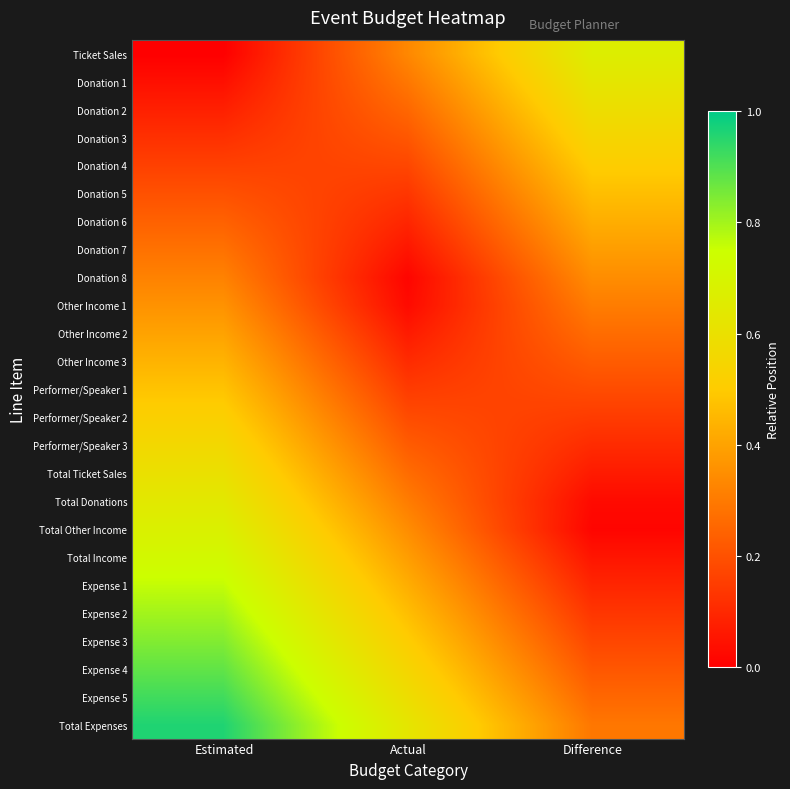

Reading left to right, extract all data points from this chart.

Ticket Sales: Estimated=0.0	Actual=0.3	Difference=0.7
Donation 1: Estimated=0.0	Actual=0.3	Difference=0.6
Donation 2: Estimated=0.1	Actual=0.3	Difference=0.6
Donation 3: Estimated=0.1	Actual=0.2	Difference=0.5
Donation 4: Estimated=0.2	Actual=0.2	Difference=0.5
Donation 5: Estimated=0.2	Actual=0.1	Difference=0.5
Donation 6: Estimated=0.2	Actual=0.1	Difference=0.4
Donation 7: Estimated=0.3	Actual=0.1	Difference=0.4
Donation 8: Estimated=0.3	Actual=0.0	Difference=0.3
Other Income 1: Estimated=0.4	Actual=0.0	Difference=0.3
Other Income 2: Estimated=0.4	Actual=0.1	Difference=0.3
Other Income 3: Estimated=0.4	Actual=0.1	Difference=0.2
Performer/Speaker 1: Estimated=0.5	Actual=0.1	Difference=0.2
Performer/Speaker 2: Estimated=0.5	Actual=0.2	Difference=0.1
Performer/Speaker 3: Estimated=0.6	Actual=0.2	Difference=0.1
Total Ticket Sales: Estimated=0.6	Actual=0.3	Difference=0.1
Total Donations: Estimated=0.6	Actual=0.3	Difference=0.0
Total Other Income: Estimated=0.7	Actual=0.3	Difference=0.0
Total Income: Estimated=0.7	Actual=0.4	Difference=0.1
Expense 1: Estimated=0.8	Actual=0.4	Difference=0.1
Expense 2: Estimated=0.8	Actual=0.5	Difference=0.1
Expense 3: Estimated=0.8	Actual=0.5	Difference=0.2
Expense 4: Estimated=0.9	Actual=0.5	Difference=0.2
Expense 5: Estimated=0.9	Actual=0.6	Difference=0.3
Total Expenses: Estimated=1.0	Actual=0.6	Difference=0.3